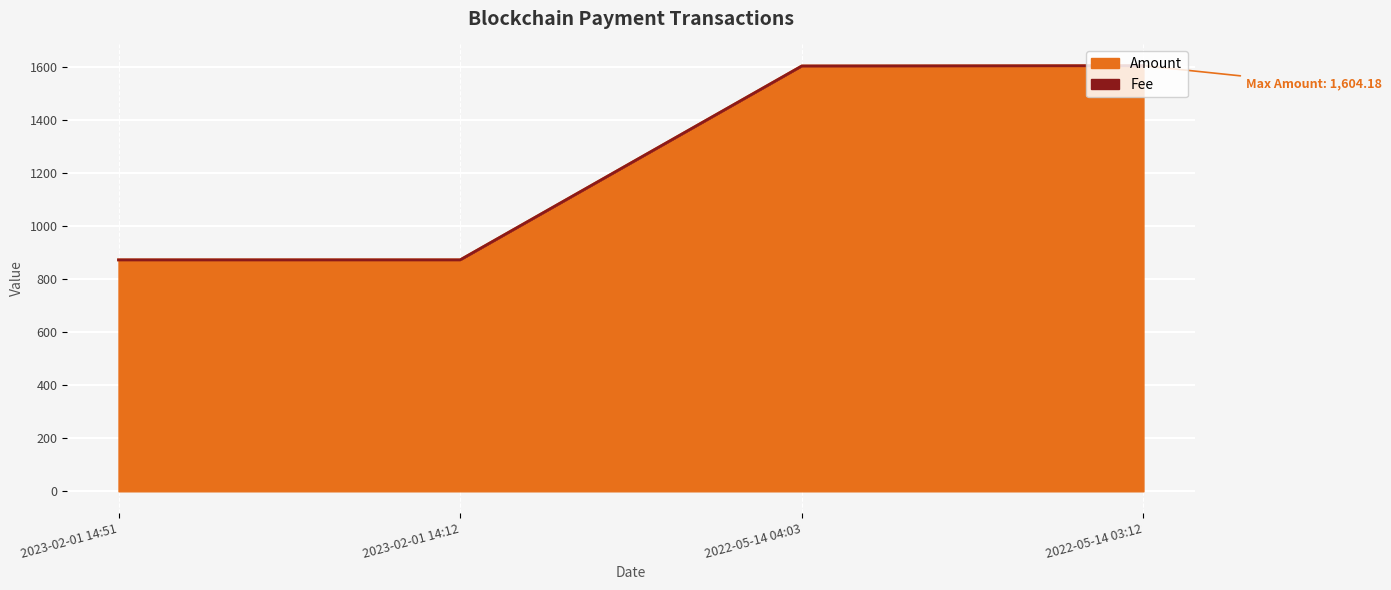

Reading left to right, extract all data points from this chart.

872.2	872.3	1603.2	1604.2